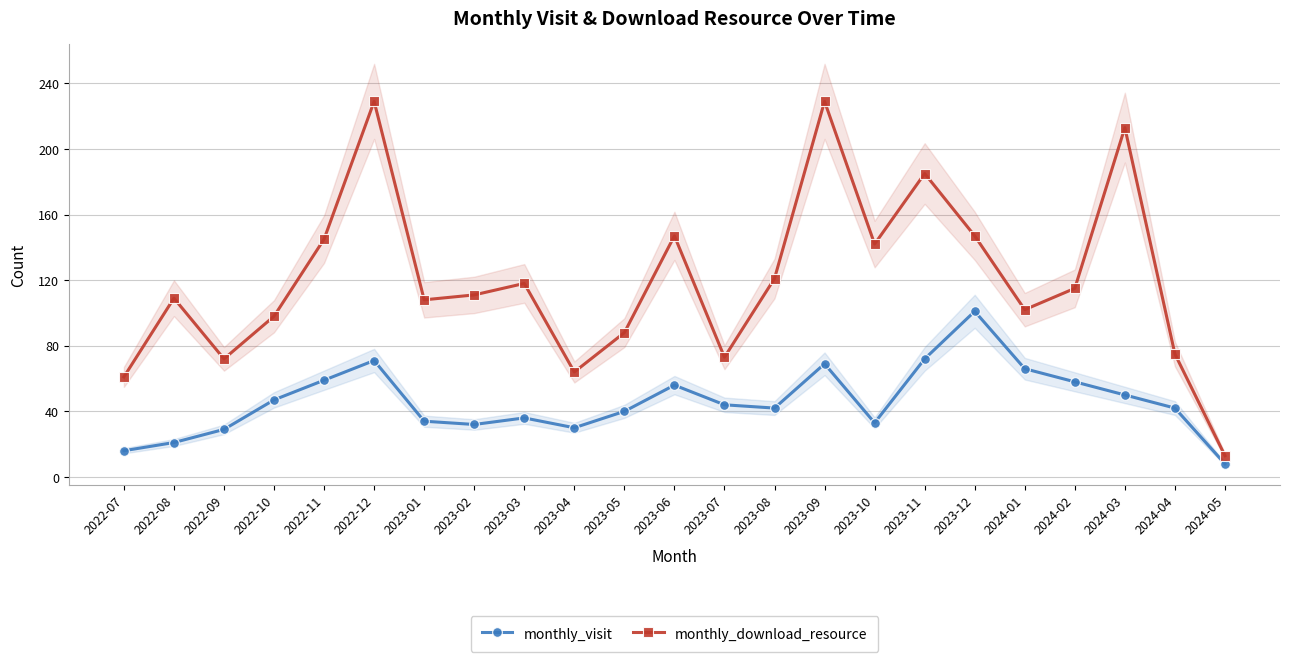

What is the sum of all monthly_visit values?

1056